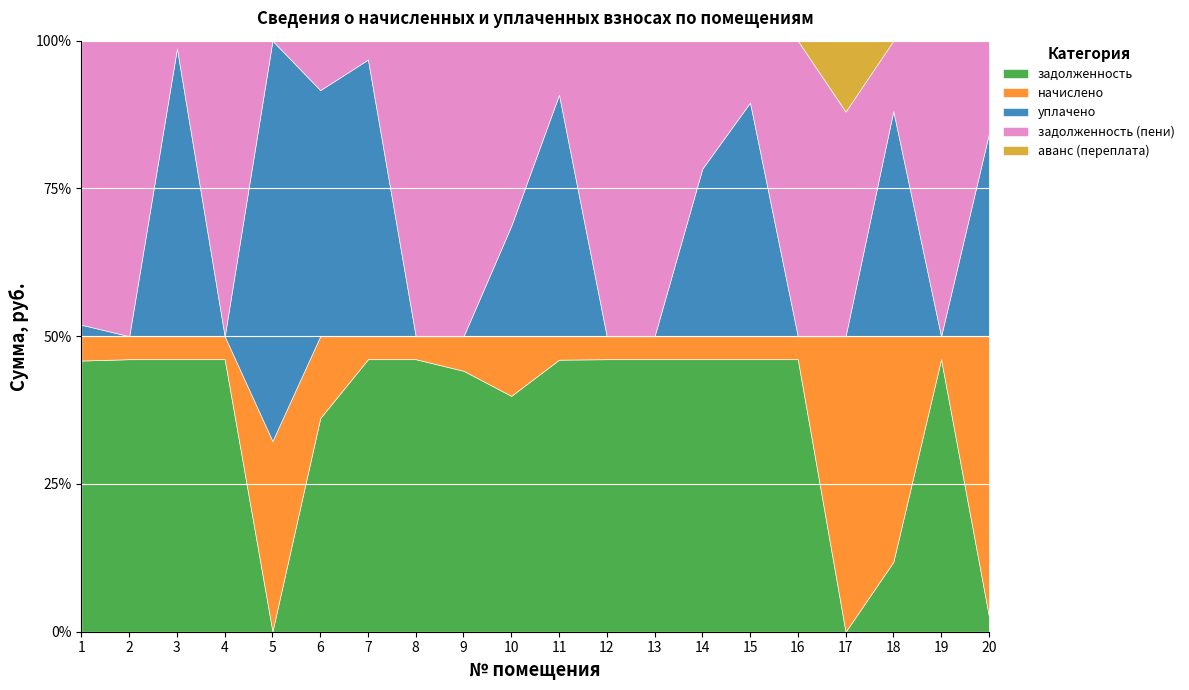

What is the maximum value for задолженность?

46.1